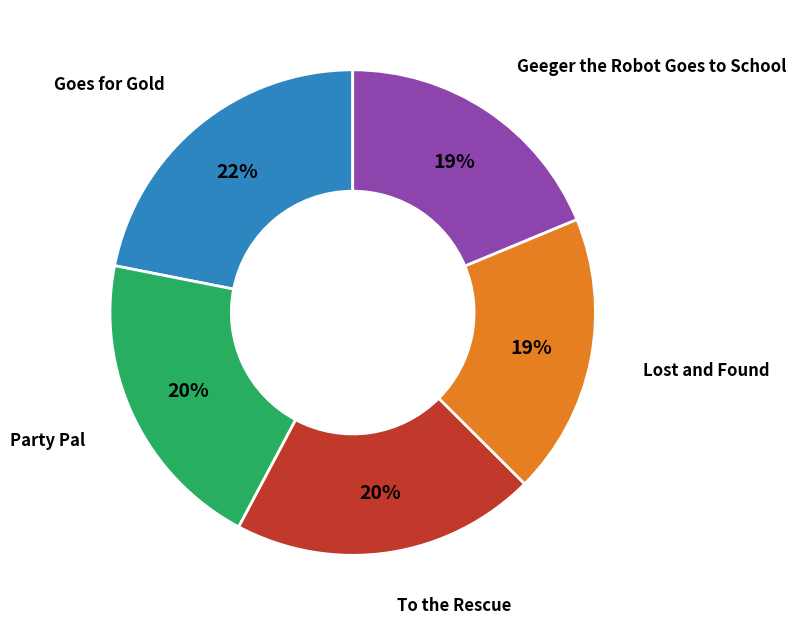

How many slices are in this pie chart?

5